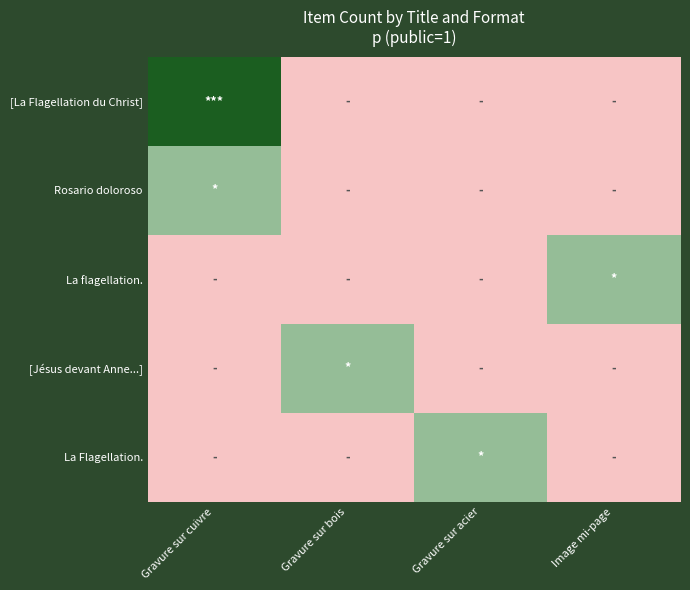

List the series in order of their peak value, highest first.

[La Flagellation du Christ], Rosario doloroso, La flagellation., [Jésus devant Anne...], La Flagellation.